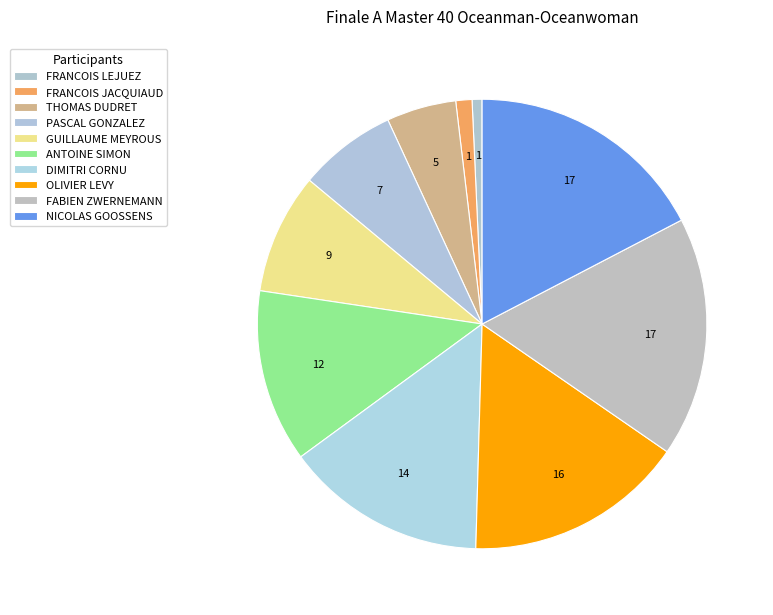

How many segments does this pie chart have?

10